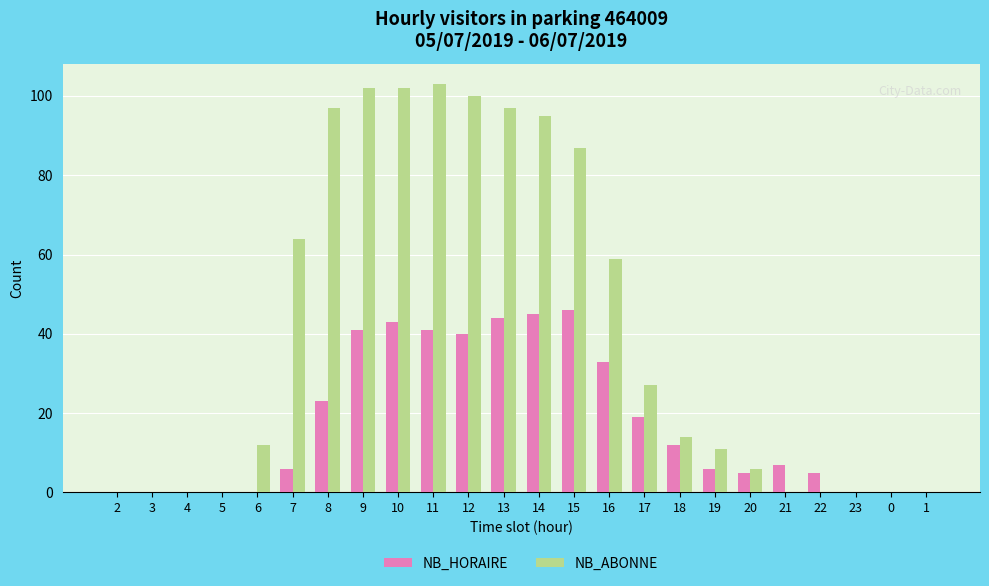

Reading right to left, transcribe all the data shown in this chart.

NB_HORAIRE: 0	0	0	5	7	5	6	12	19	33	46	45	44	40	41	43	41	23	6	0	0	0	0	0
NB_ABONNE: 0	0	0	0	0	6	11	14	27	59	87	95	97	100	103	102	102	97	64	12	0	0	0	0